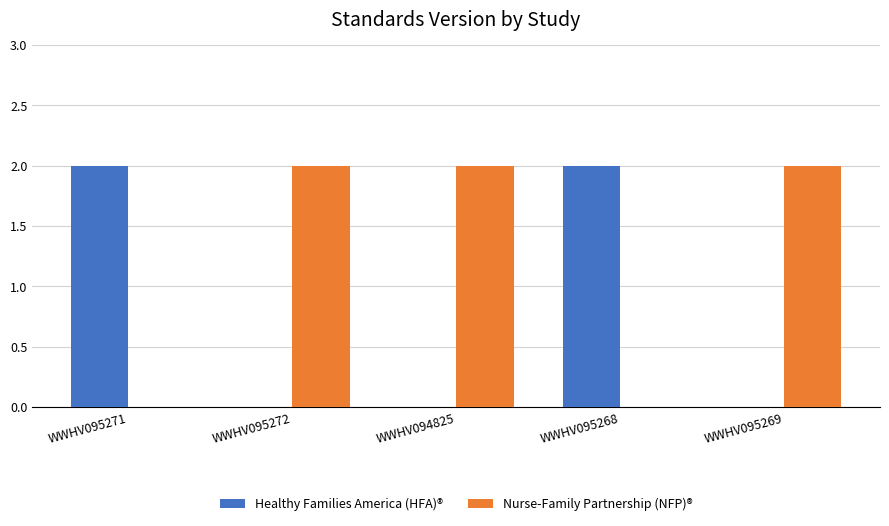

What is the highest value of the Healthy Families America (HFA)® series?

2